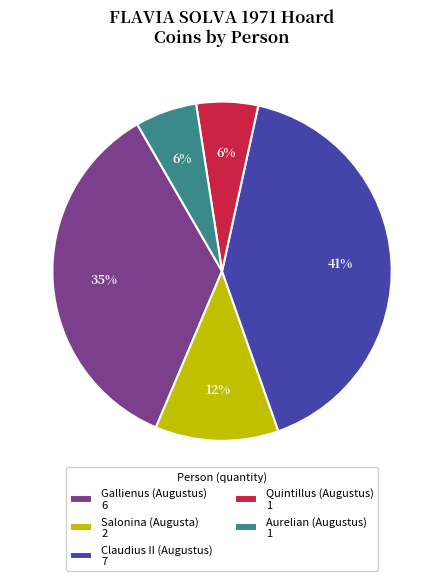

To the nearest percent, what is the combined percentage of Quintillus (Augustus) and Salonina (Augusta)?

18%